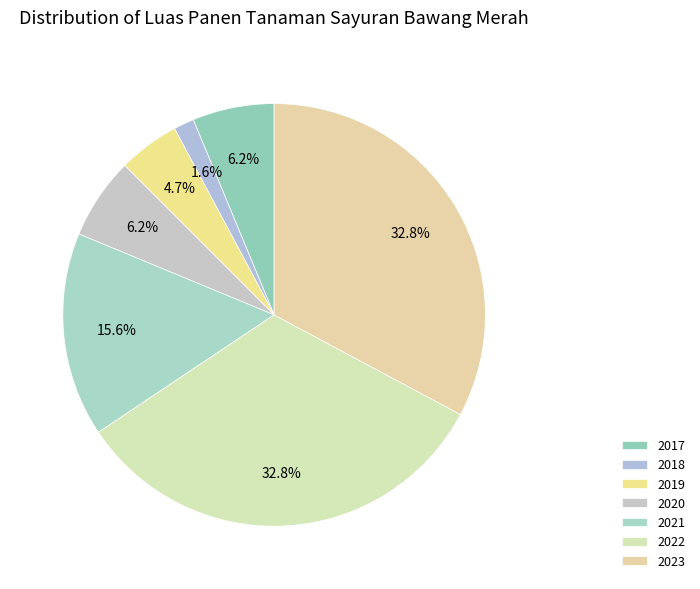

To the nearest percent, what is the difference between the 2020 and 2019 slice percentages?

2%